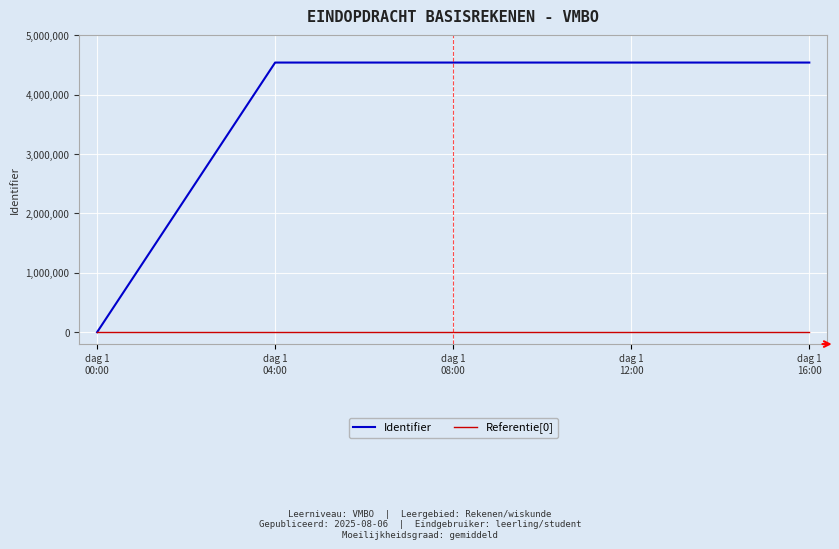

At dag 1
12:00, list the series in order from largest to smallest.

Identifier, Referentie[0]